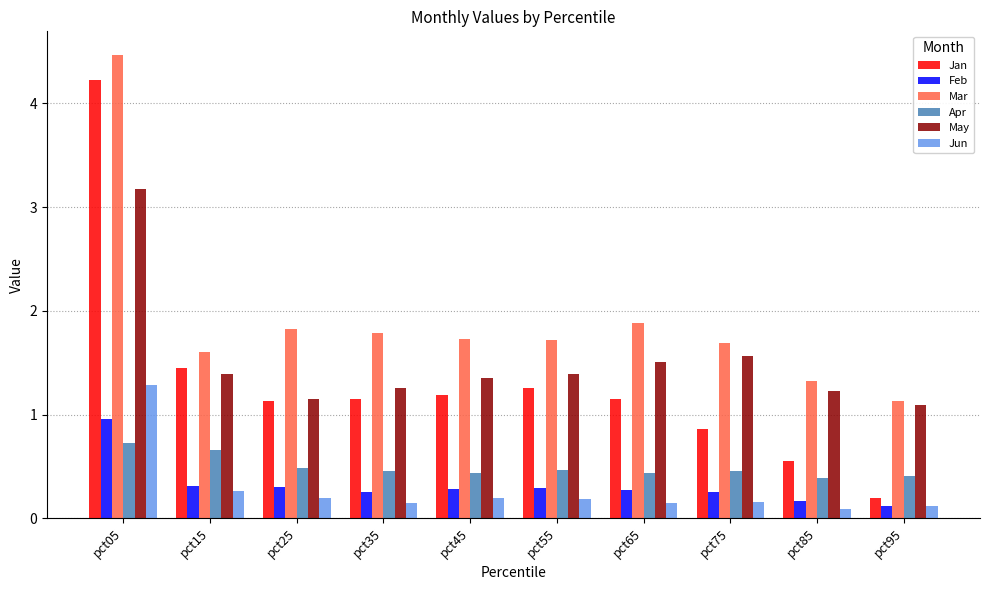

How many series are shown in this chart?

6